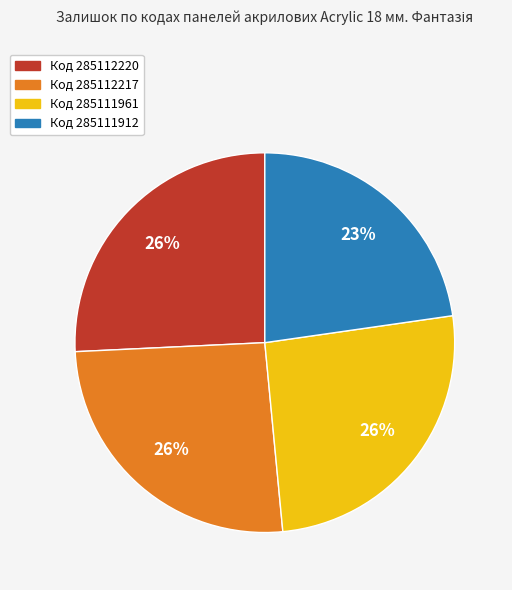

How many slices are in this pie chart?

4